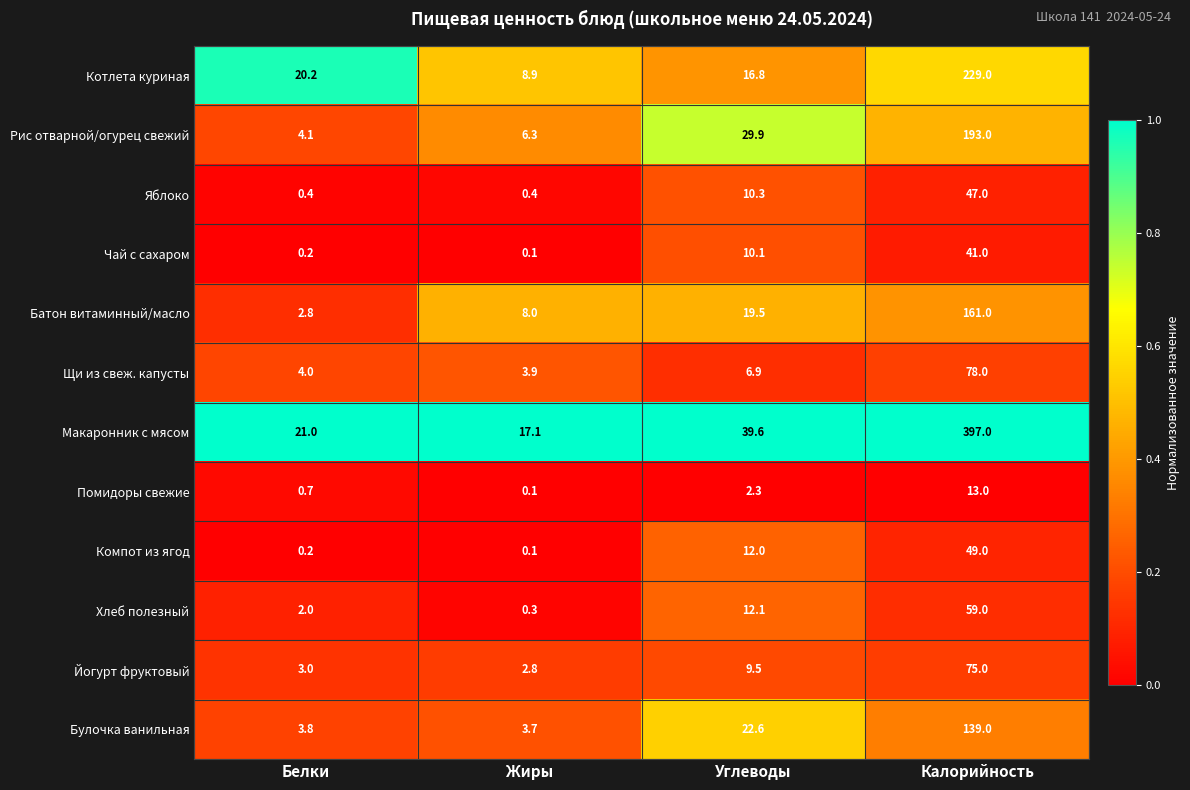

What value does the Йогурт фруктовый series have at Белки?

3.0